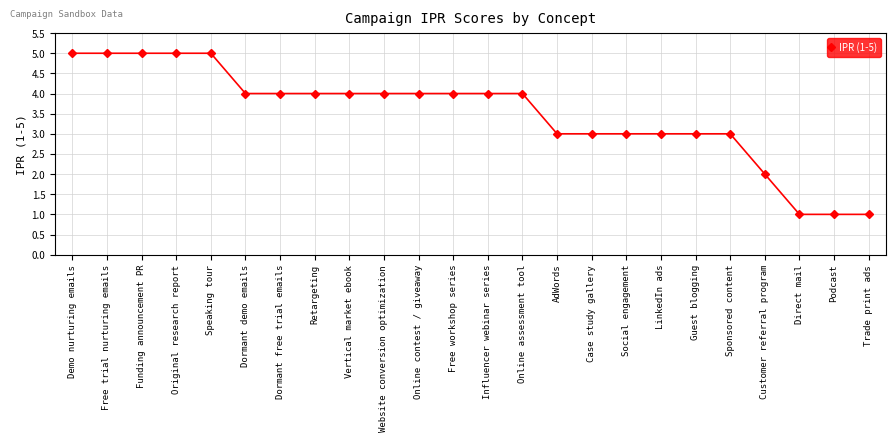

What value does the data have at Funding announcement PR?

5